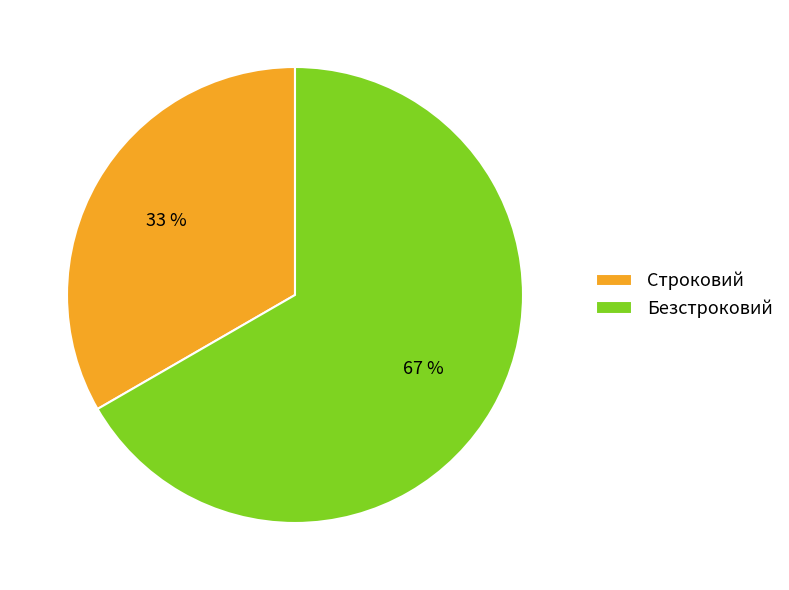

To the nearest percent, what is the combined percentage of Безстроковий and Строковий?

100%